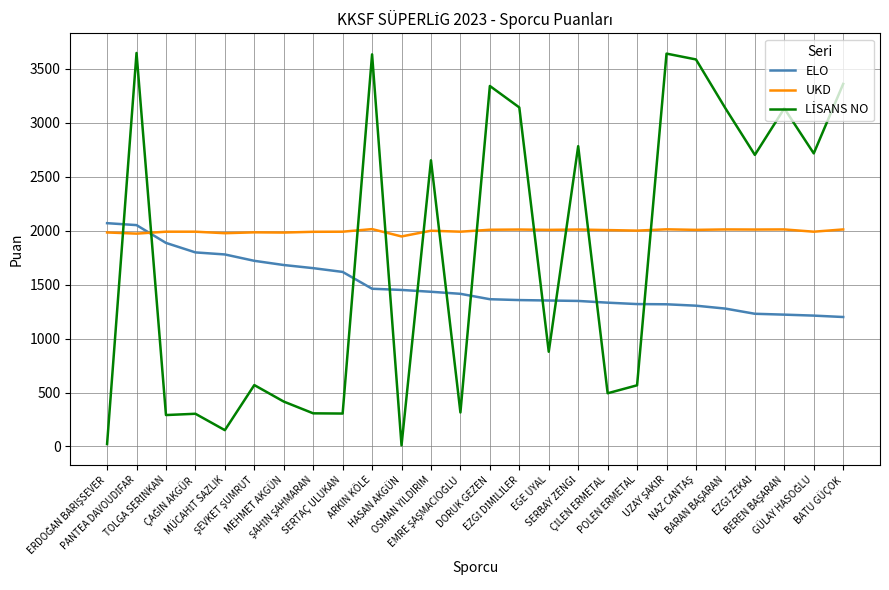

What is the lowest value of the UKD series?

1947